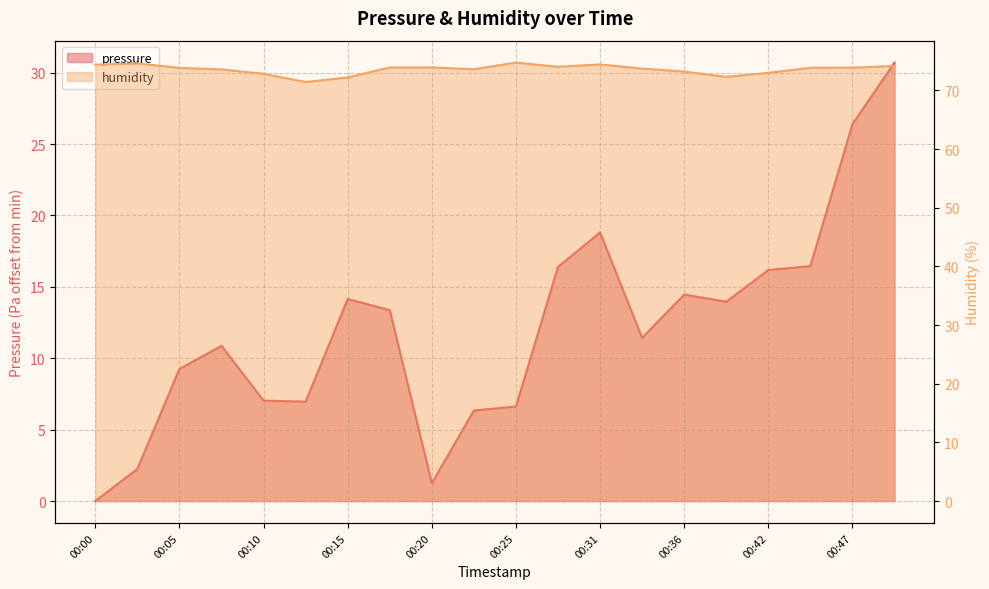

List the series in order of their overall mean, highest first.

humidity, pressure